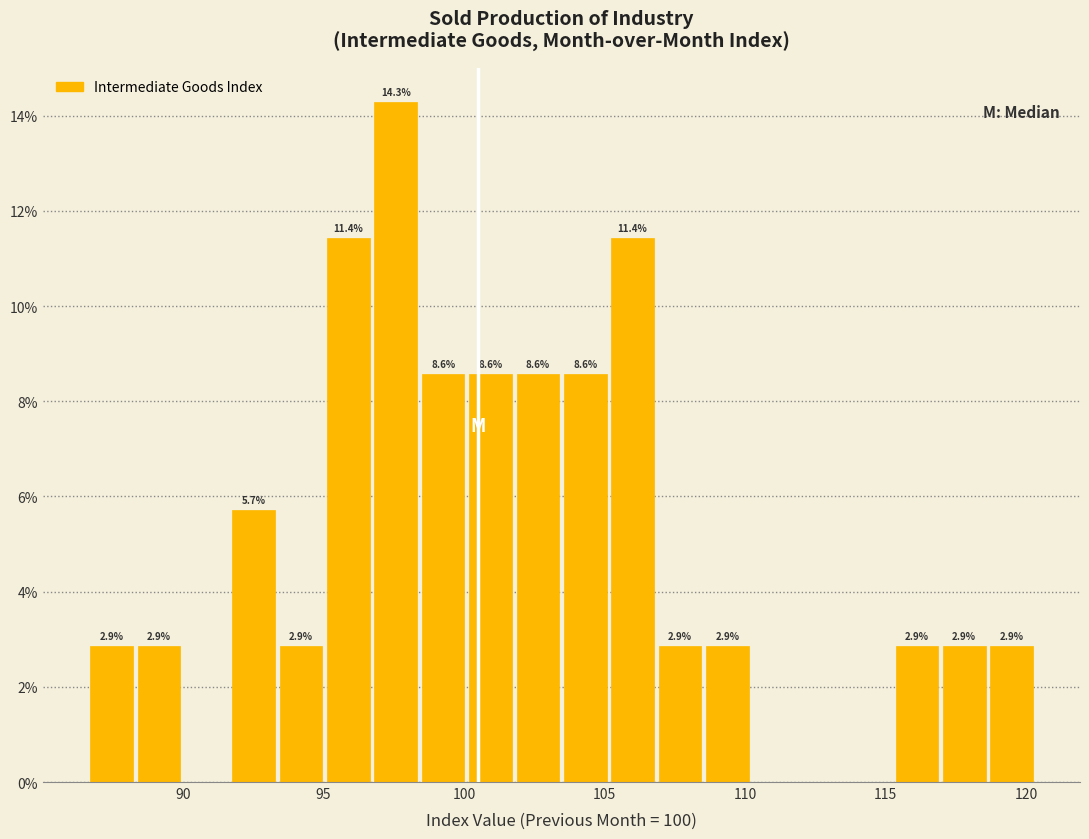

Around what value on the x-axis is the tallest bar? Give the approximate position of its centre, as read against the axis.

97.5